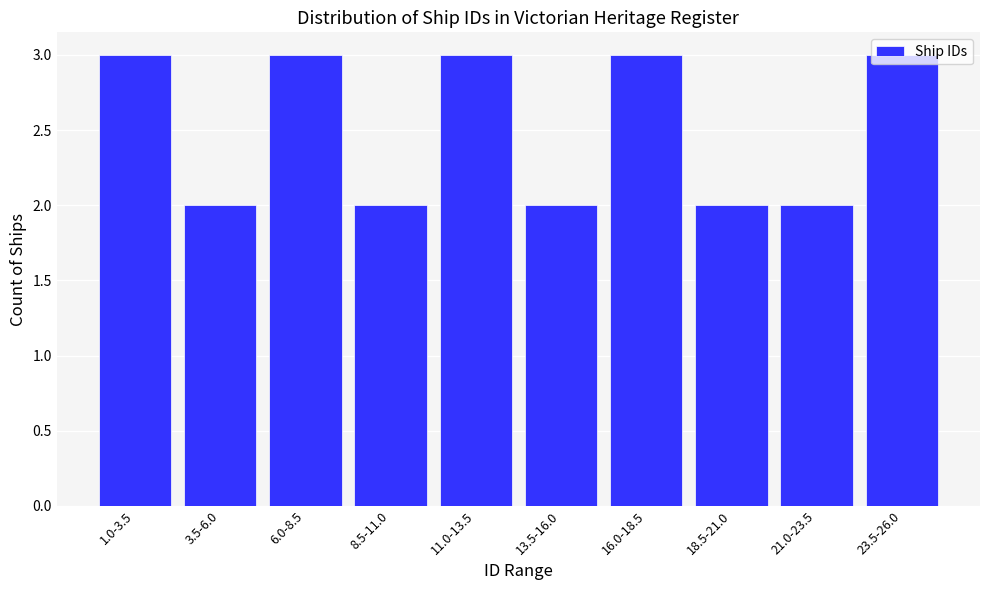

What is the greatest value displayed?

3